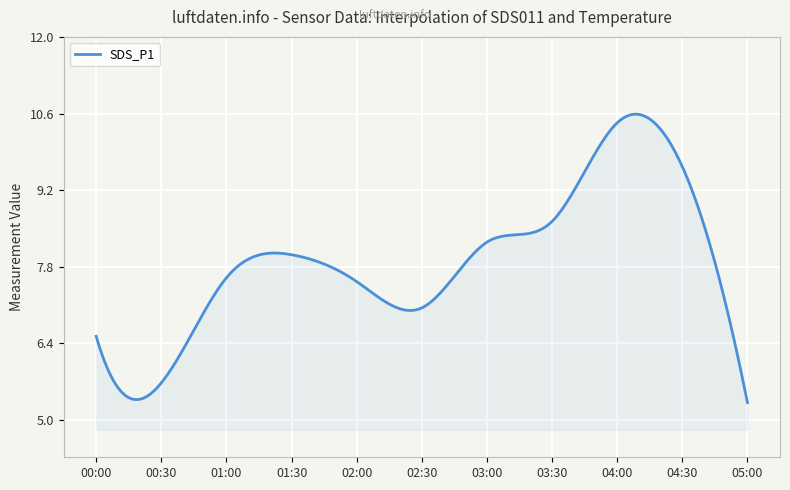

How many lines are shown in the chart?

1